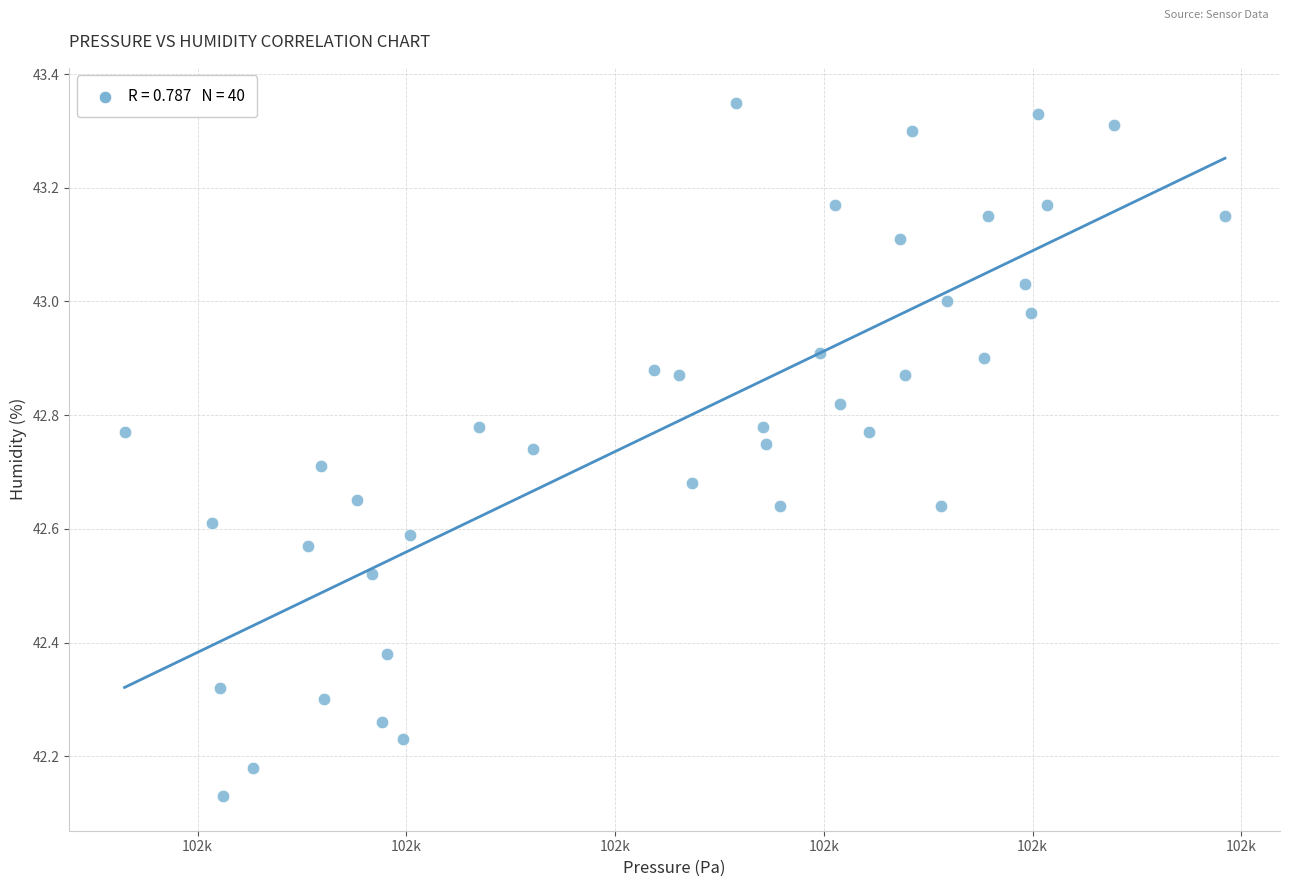

What is the range of X values (max minus min)?

52.7